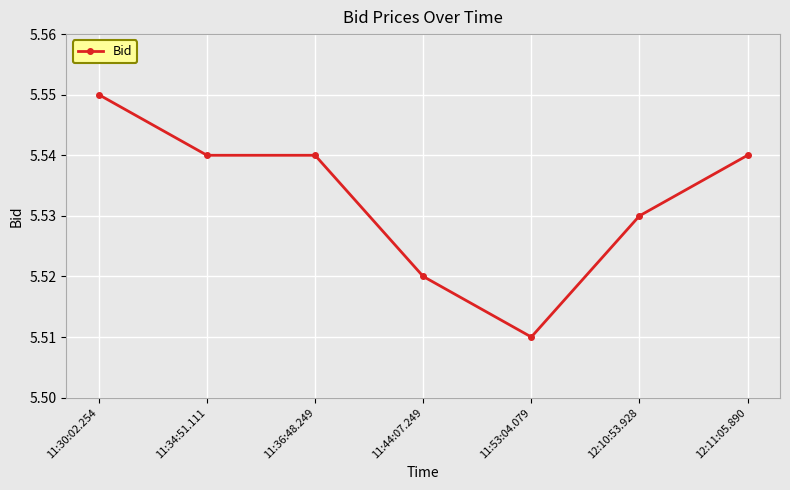

How many distinct data groups are displayed?

1